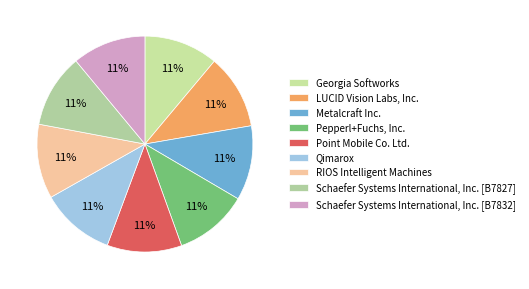

Does any single category account for the majority?

No